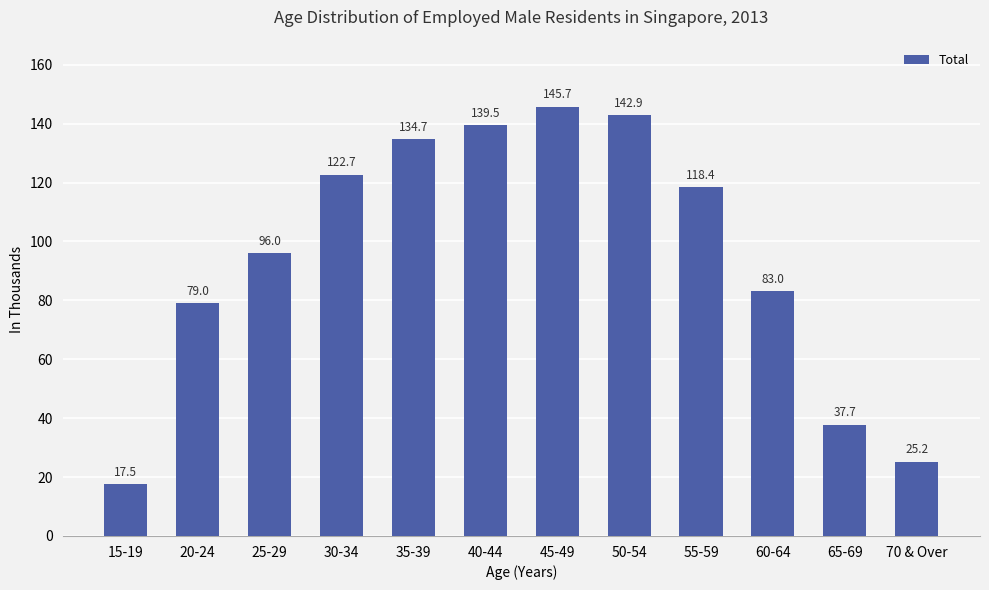

Which label corresponds to the smallest value in the chart?

15-19